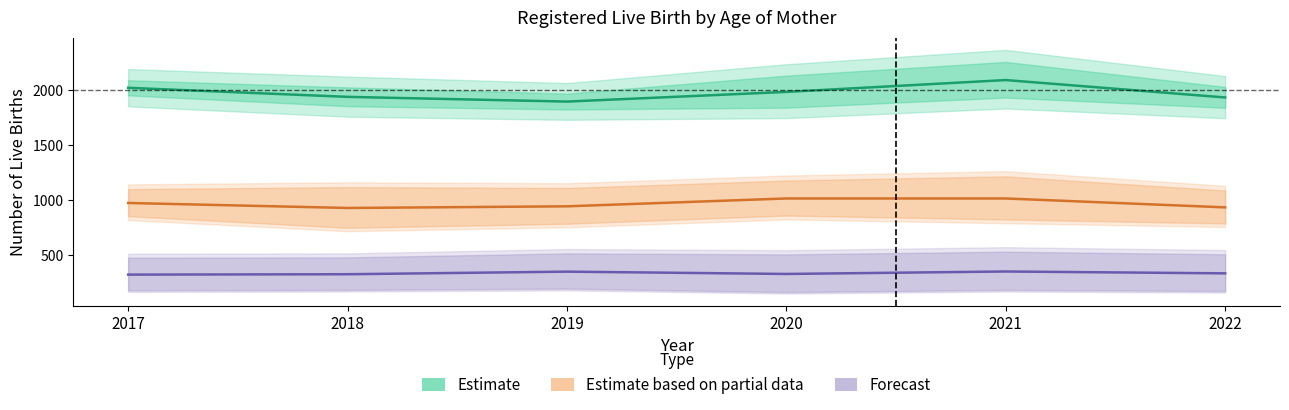

What are all the series names shown in the legend?

Estimate, Estimate based on partial data, Forecast